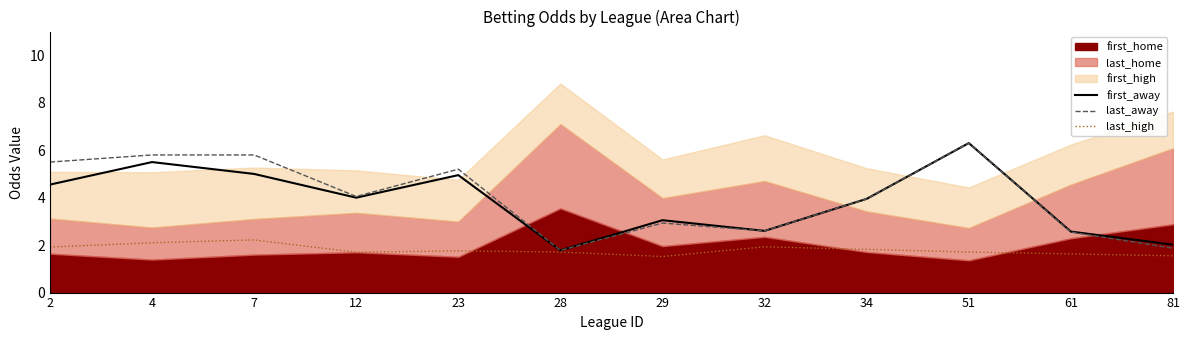

True or false: last_away has a value of 2.5 at 61.

True